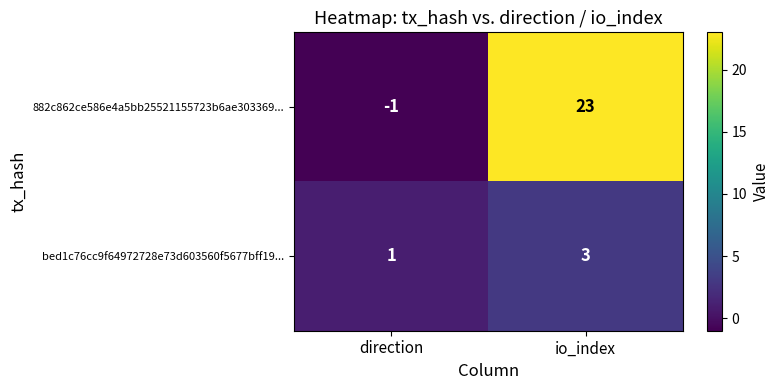

Between direction and io_index, which series saw the biggest shift?

882c862ce586e4a5bb25521155723b6ae303369...